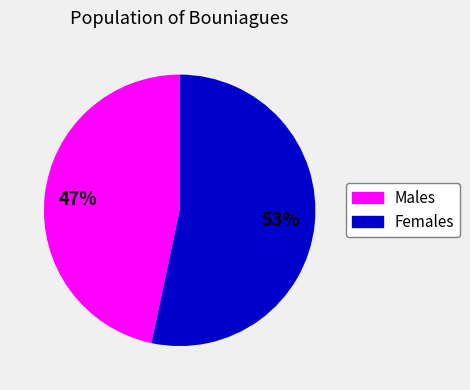

Which slice is the largest?

Females